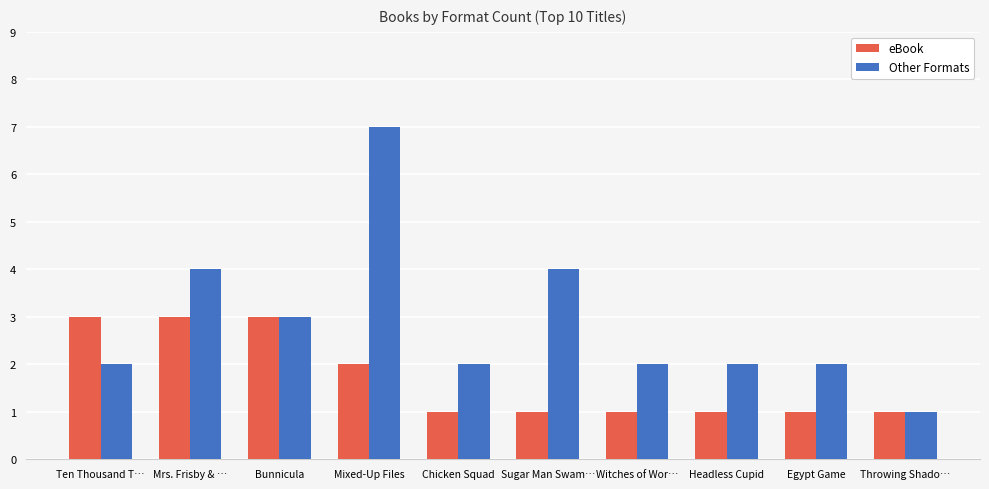

Which series has the largest range (max minus min)?

Other Formats